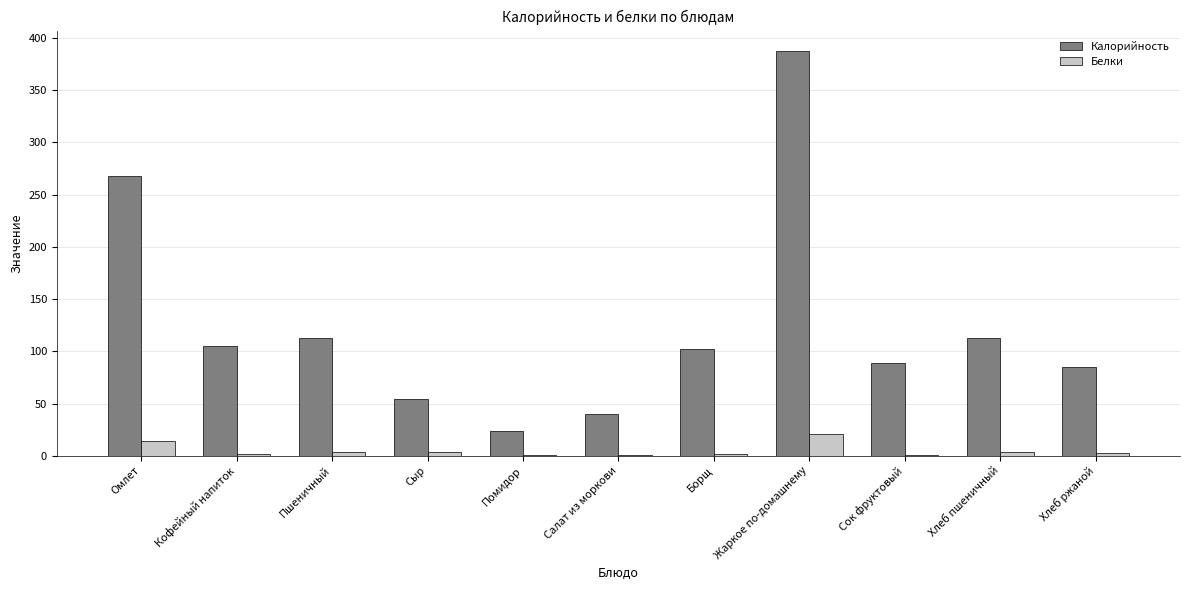

How many groups of bars are there?

11